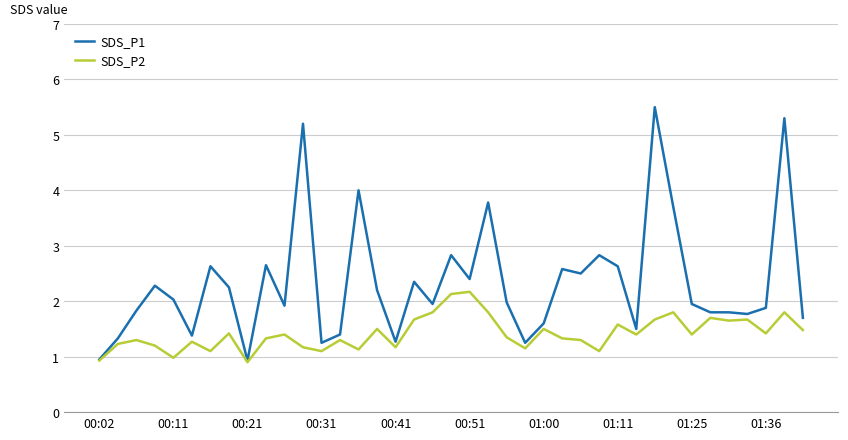

Which series has the largest total across all categories?

SDS_P1